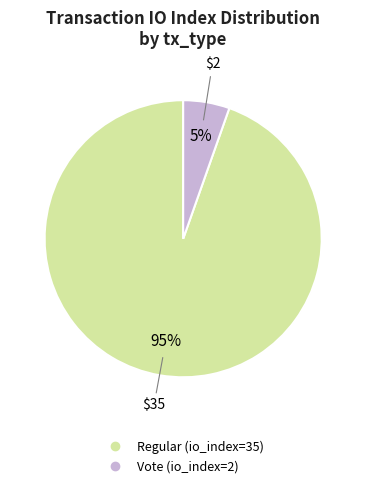

Rank the categories by value from highest to lowest.

Regular (io_index=35), Vote (io_index=2)